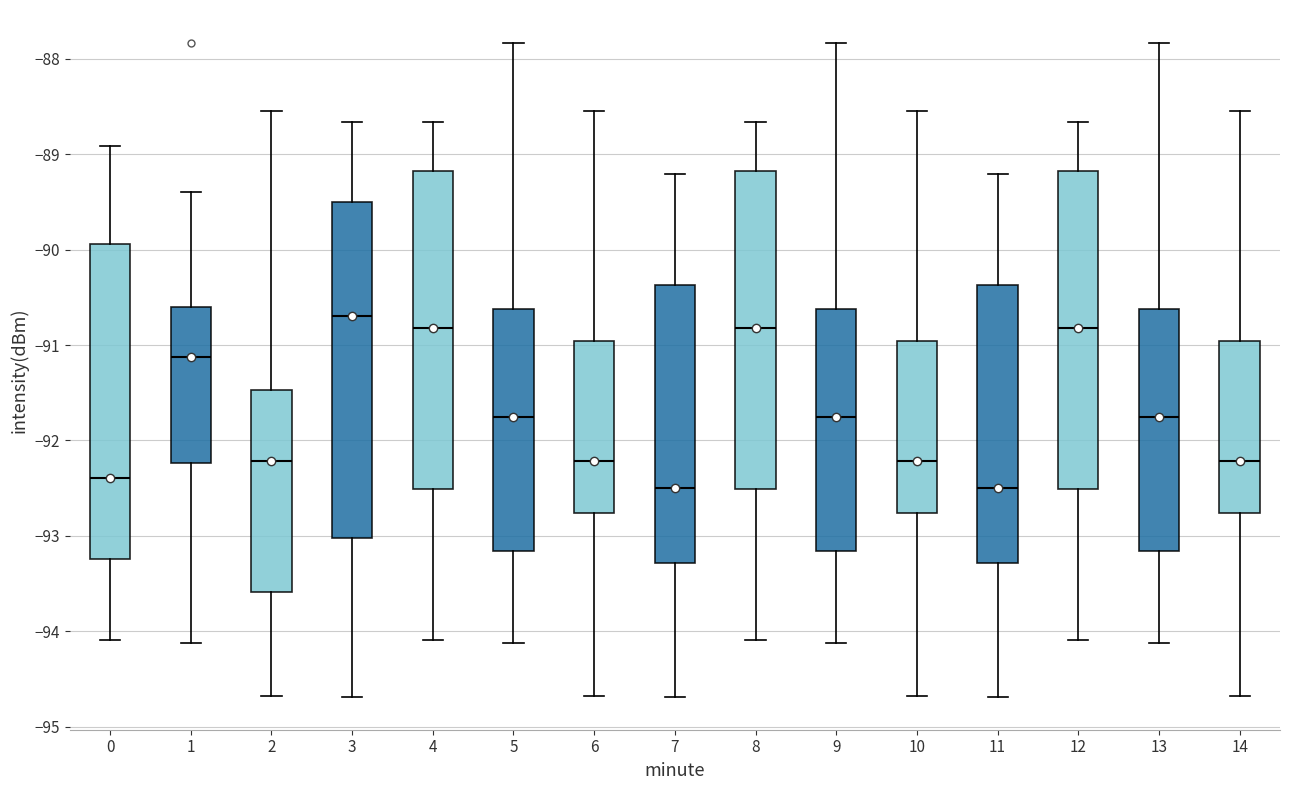

Where is the upper edge of the box at x = 3 on the y-axis? The values are not printed on the chart, so give them approximately, as read against the axis.

-89.5